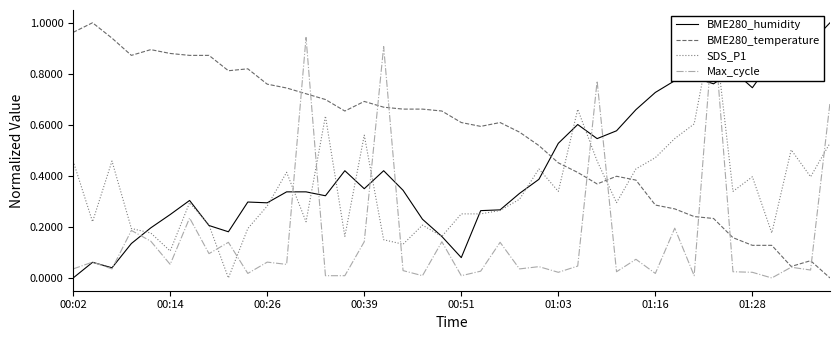

True or false: BME280_temperature has a value of 0.5 at 00:02.

False